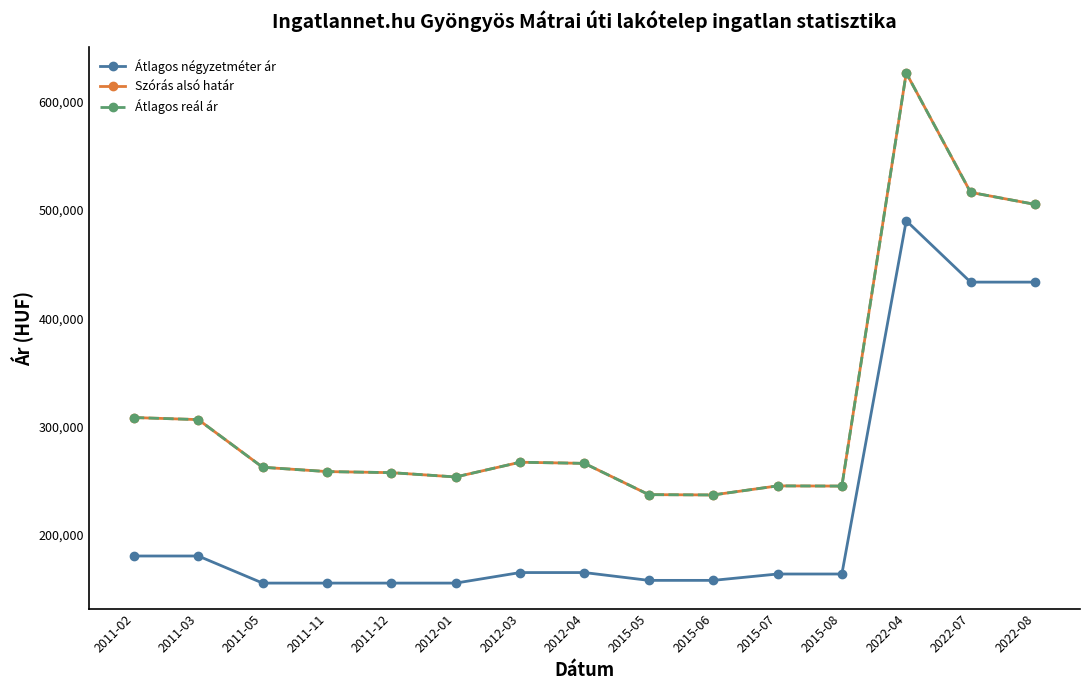

True or false: Átlagos négyzetméter ár and Átlagos reál ár cross at least once.

False